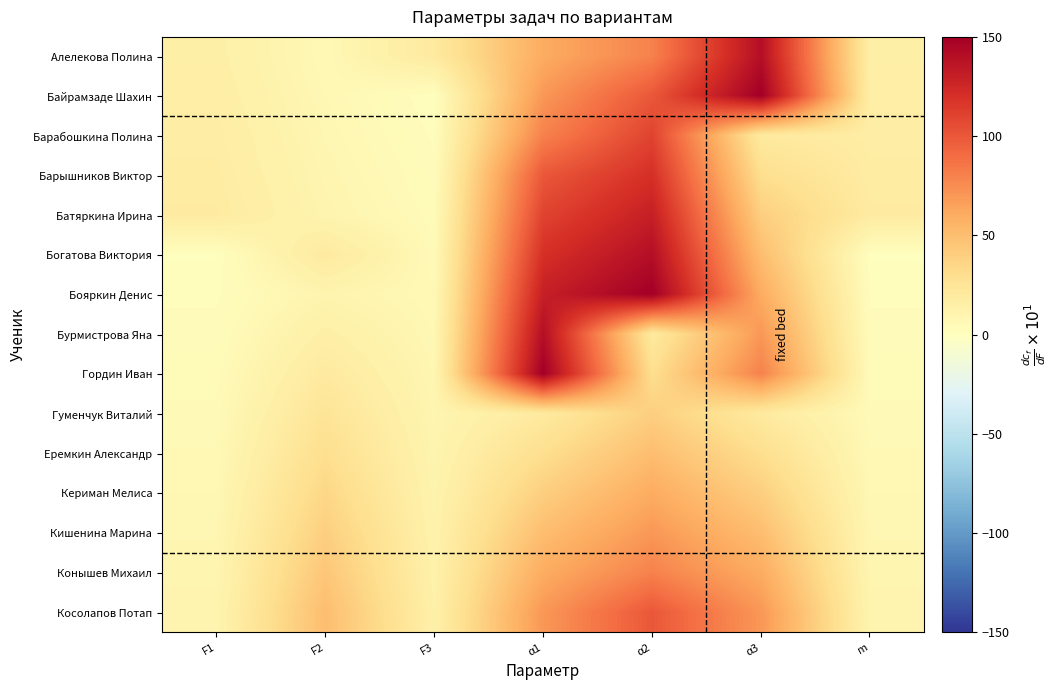

What is the spread (max minus min) of values at F1?

18